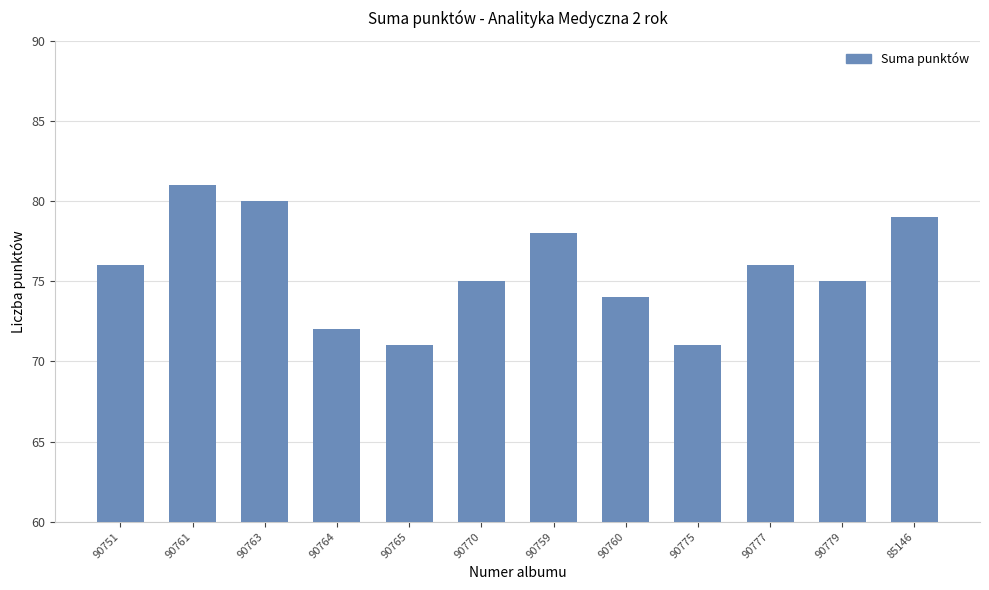

What is the sum of all values?

908